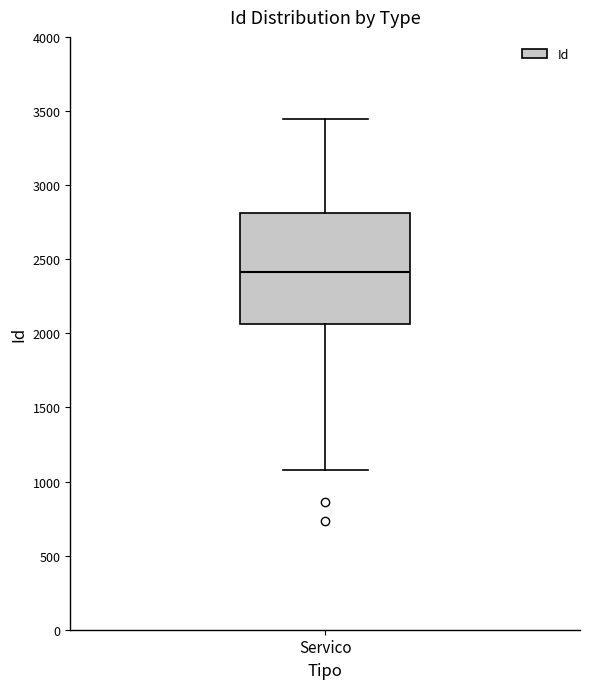

Transcribe this box plot: give where the median line is, the range the box spans, and where the two whiskers end, as read against the y-axis. The values are not printed on the chart, so give them approximately, as read against the axis.

median 2400, box 2050 to 2800, whiskers 1100 to 3450